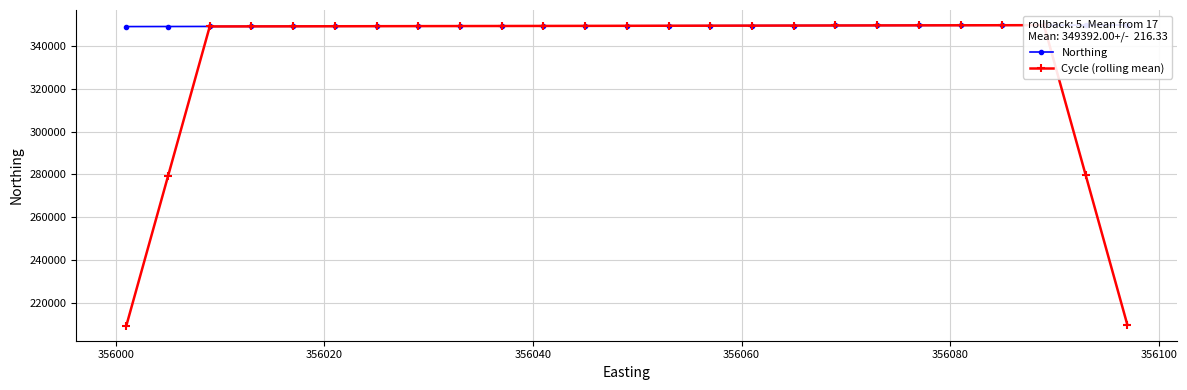

Which series has the largest range (max minus min)?

Cycle (rolling mean)